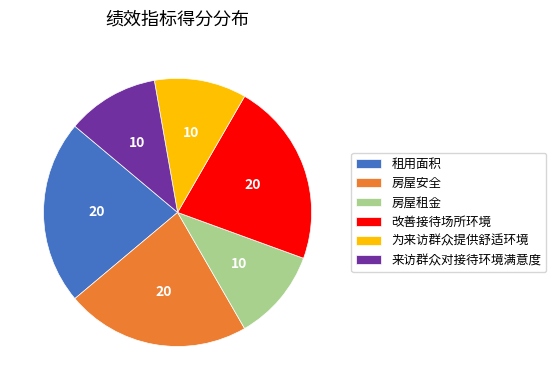

True or false: 改善接待场所环境 accounts for 22% of the total.

True